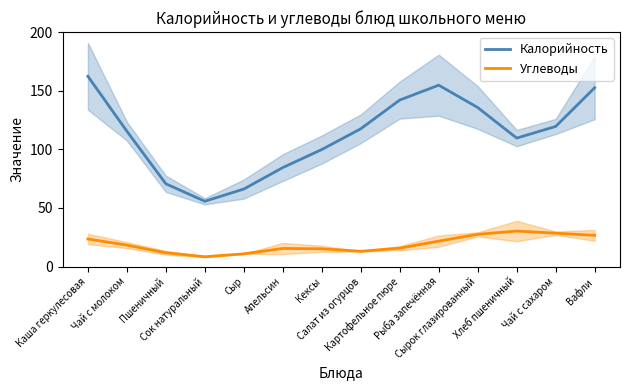

What is the label of the 10th point from the right?

Сыр